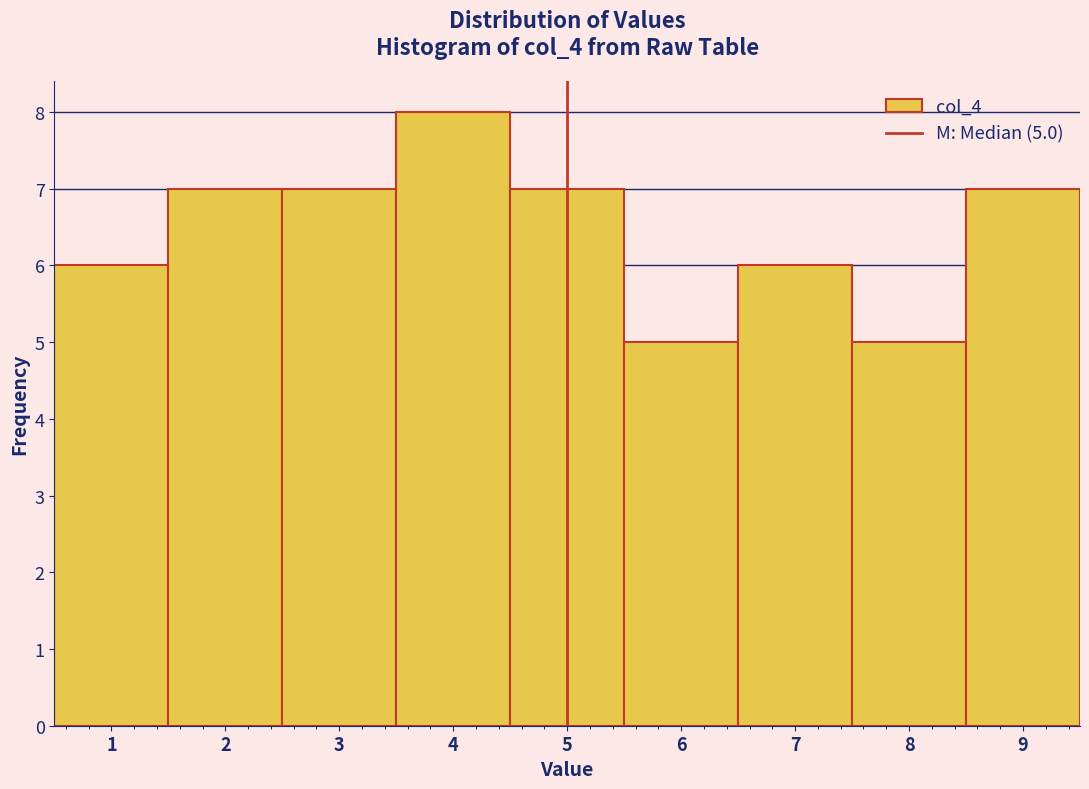

Which range on the x-axis has the tallest bar?

3.5 to 4.5